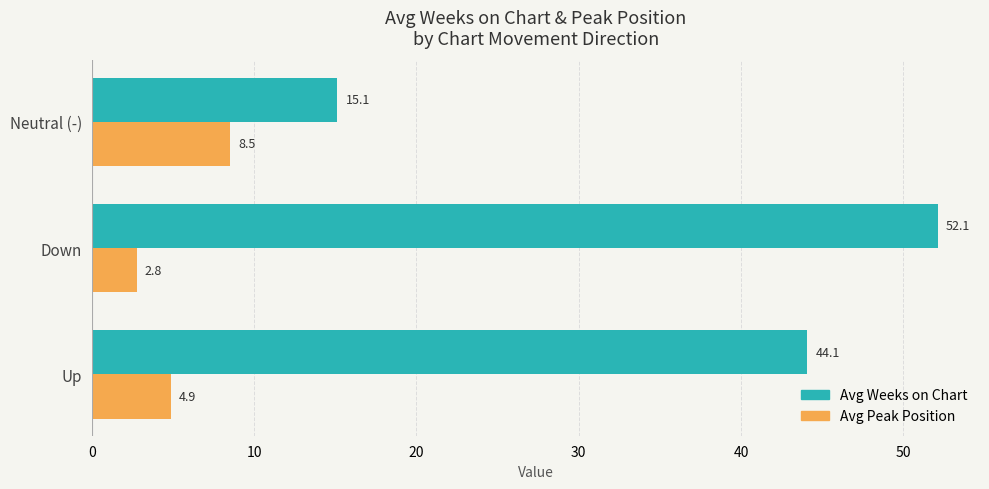

List the series in order of their peak value, lowest first.

Avg Peak Position, Avg Weeks on Chart